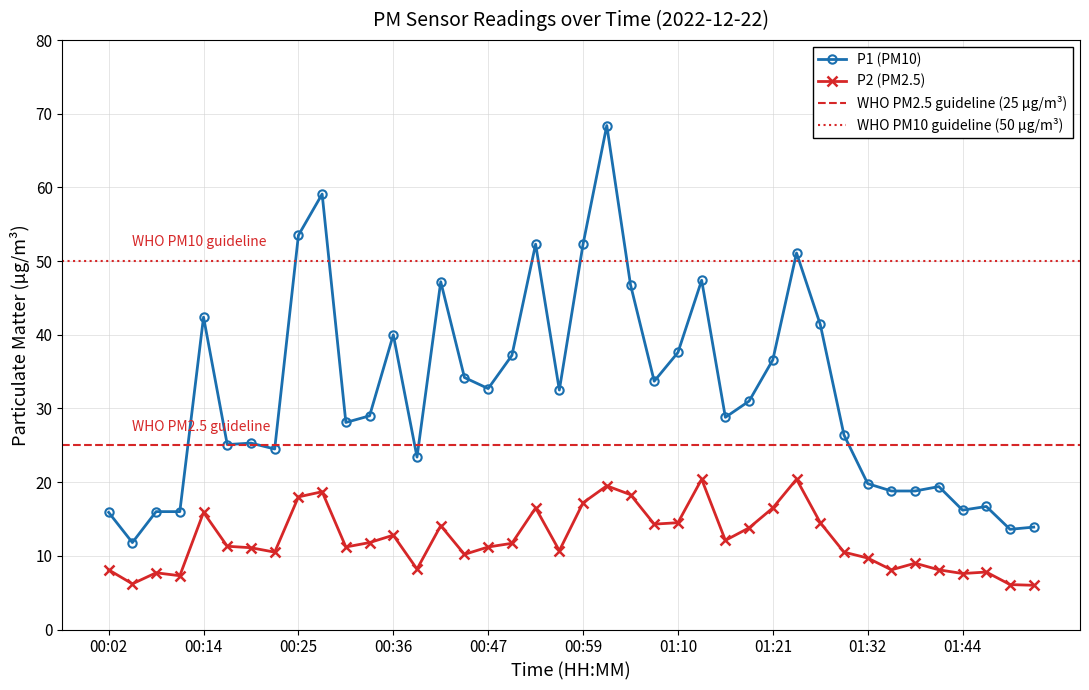

How many interior local peaks does the P2 series have?

11